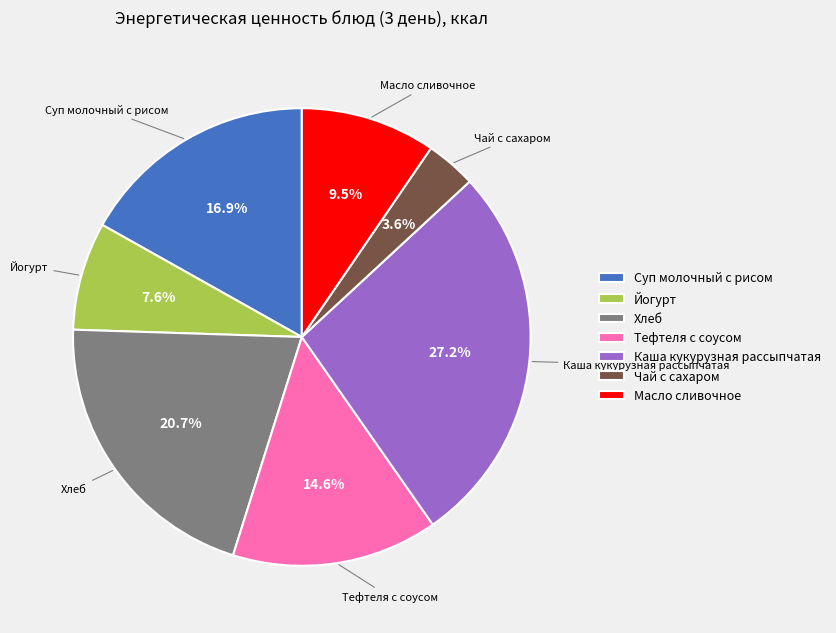

How many slices are in this pie chart?

7